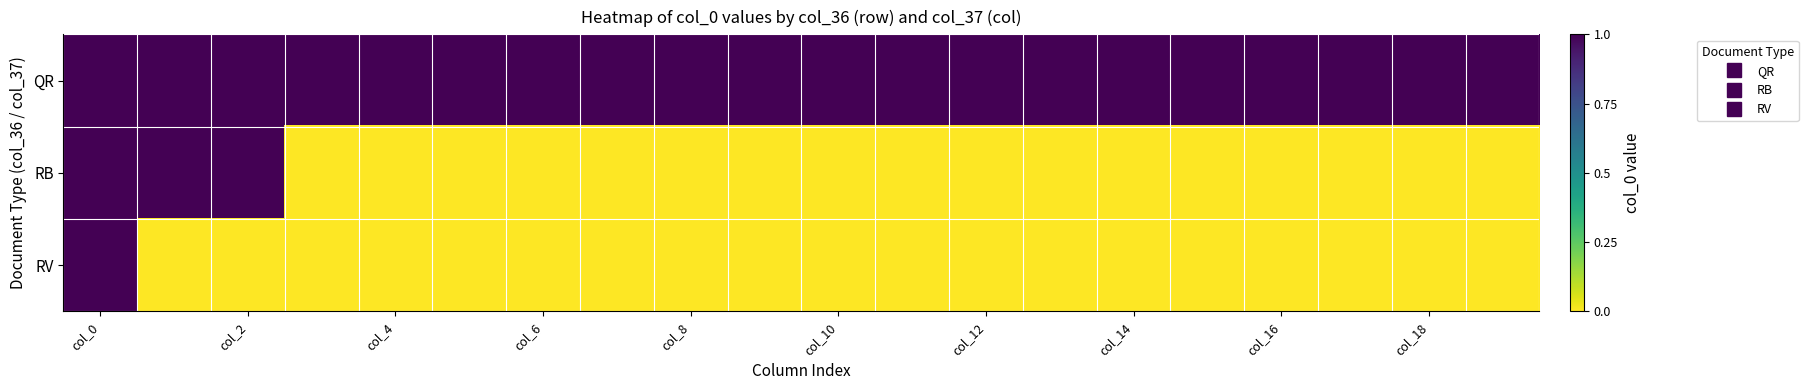

Reading right to left, list all the values displayed in this chart.

QR: 1	1	1	1	1	1	1	1	1	1	1	1	1	1	1	1	1	1	1	1
RB: 0	0	0	0	0	0	0	0	0	0	0	0	0	0	0	0	0	1	1	1
RV: 0	0	0	0	0	0	0	0	0	0	0	0	0	0	0	0	0	0	0	1